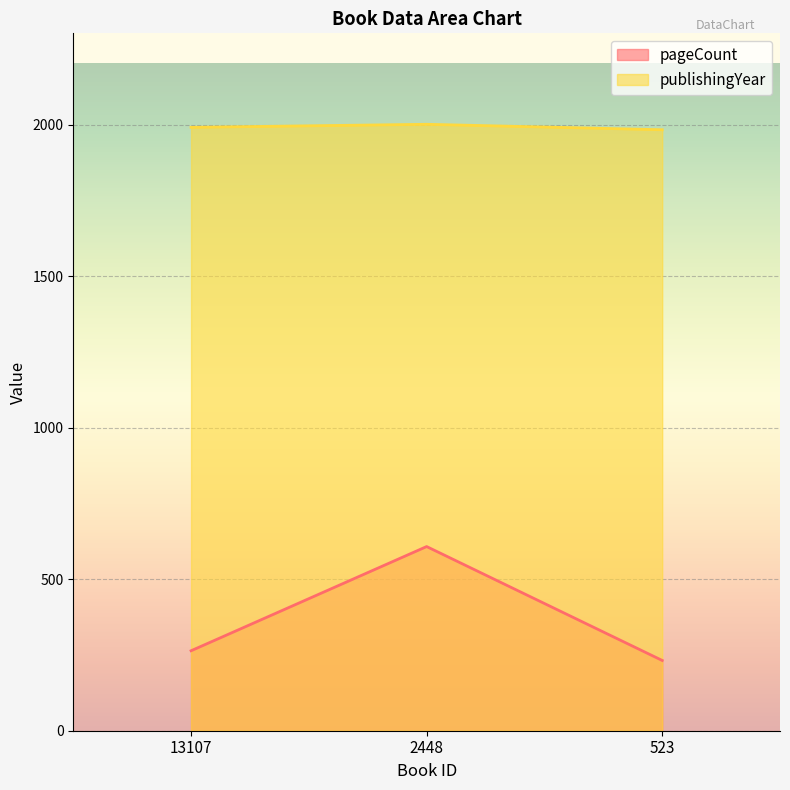

What are all the series names shown in the legend?

pageCount, publishingYear